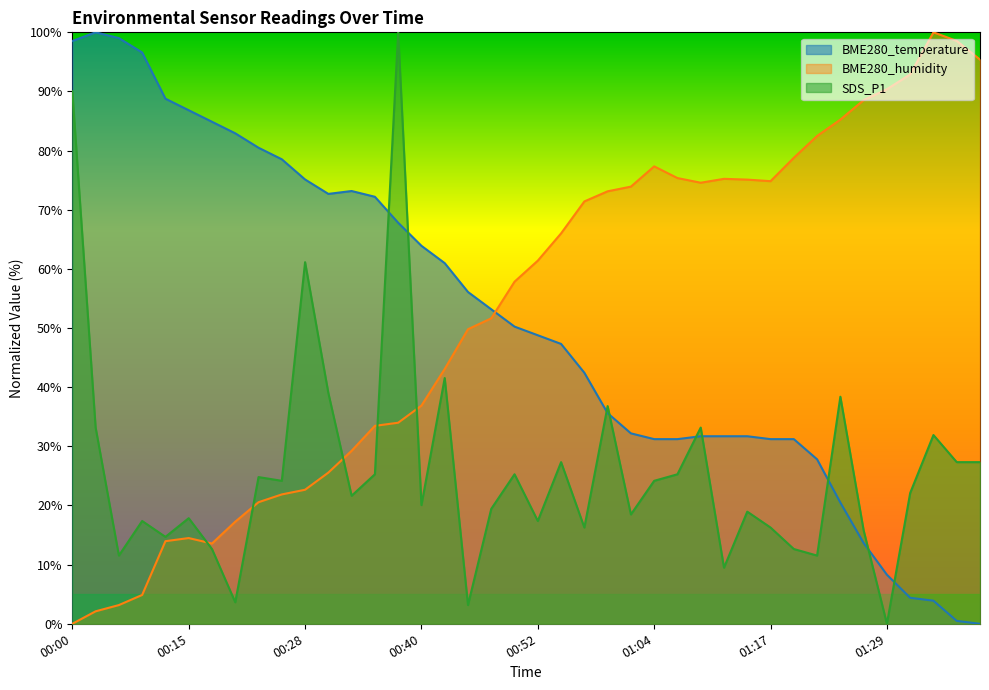

List the labels in order of BME280_temperature value, smallest first.

01:39, 01:36, 01:34, 01:31, 01:29, 01:26, 01:24, 01:21, 01:04, 01:07, 01:17, 01:19, 01:09, 01:12, 01:14, 01:02, 00:59, 00:57, 00:54, 00:52, 00:49, 00:47, 00:45, 00:42, 00:40, 00:37, 00:35, 00:30, 00:32, 00:28, 00:25, 00:23, 00:20, 00:18, 00:15, 00:13, 00:08, 00:00, 00:05, 00:03